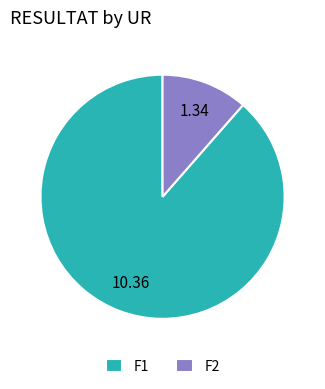

Is it true that F2 is 2% of the pie?

False